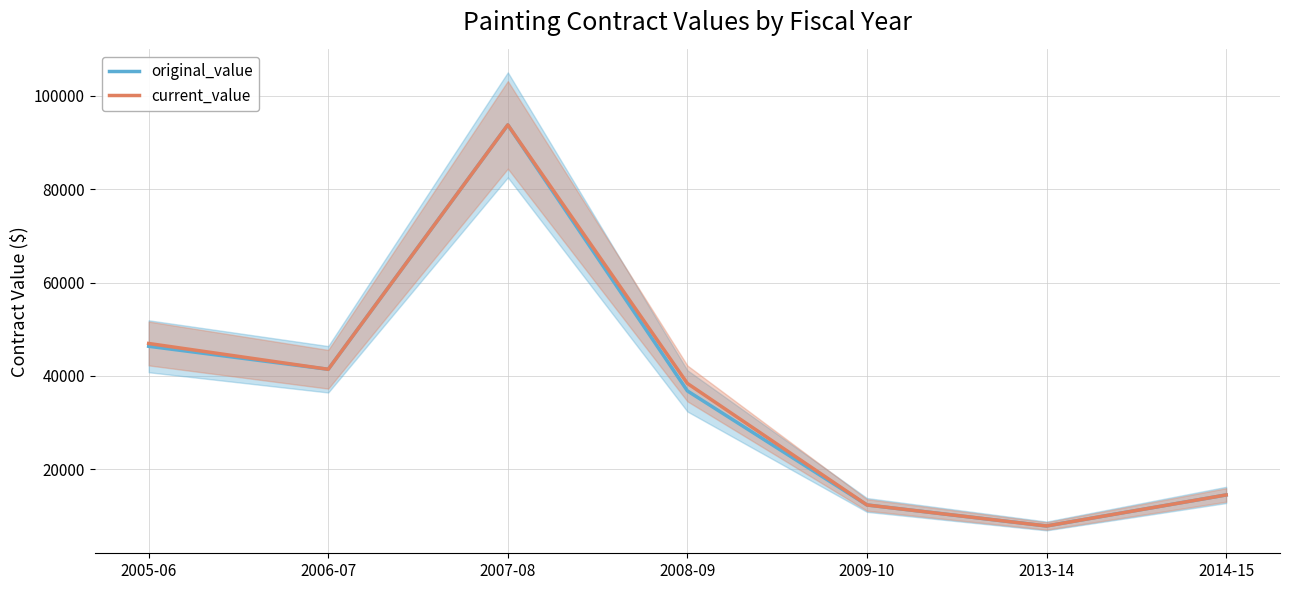

What is the minimum value shown in the chart?

7860.0